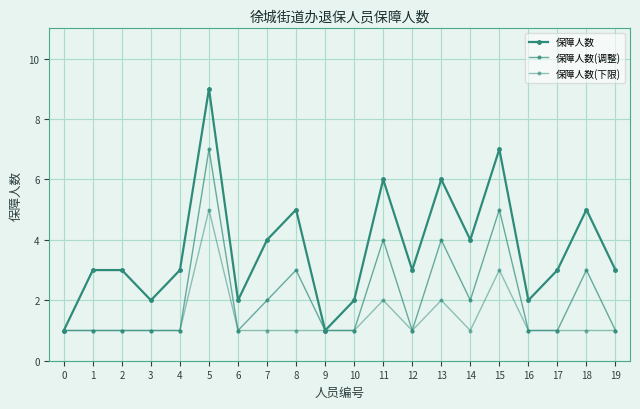

What is the smallest value displayed?

1